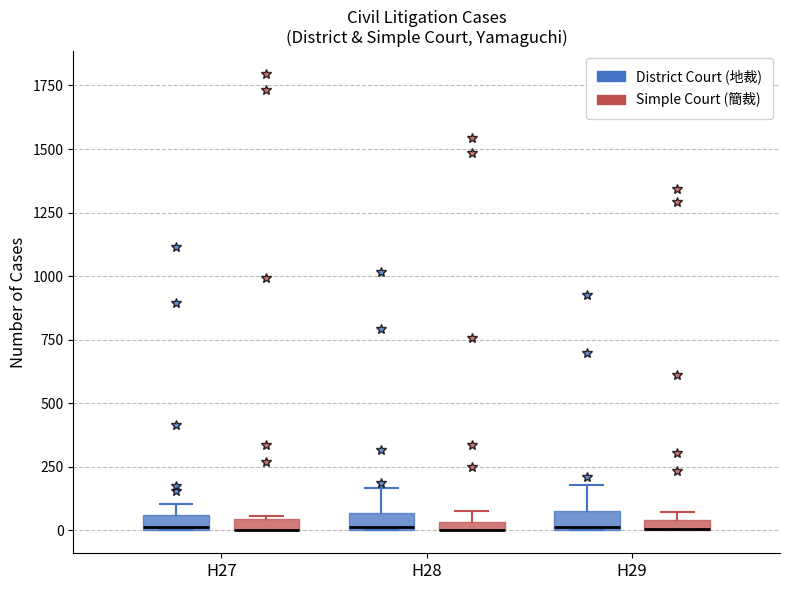

Where is the lower edge of the box for H27 (District Court (地裁)) on the y-axis? The values are not printed on the chart, so give them approximately, as read against the axis.

0